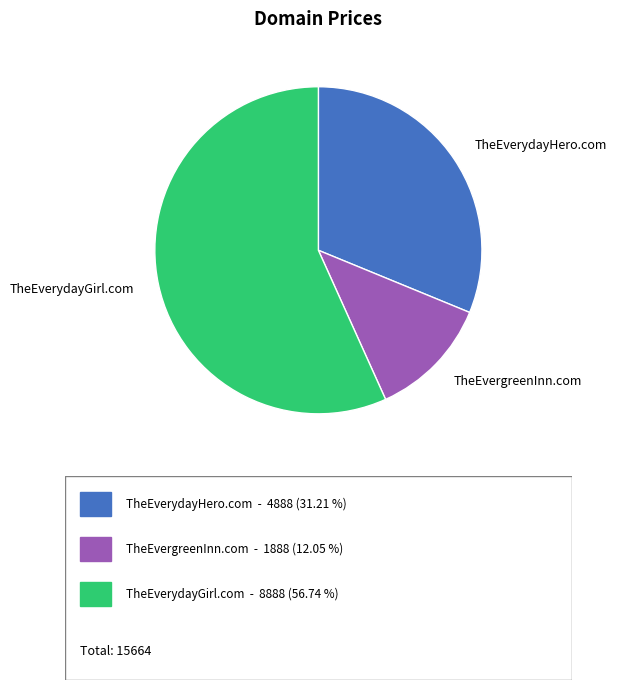

Which category has the biggest portion of the pie?

TheEverydayGirl.com